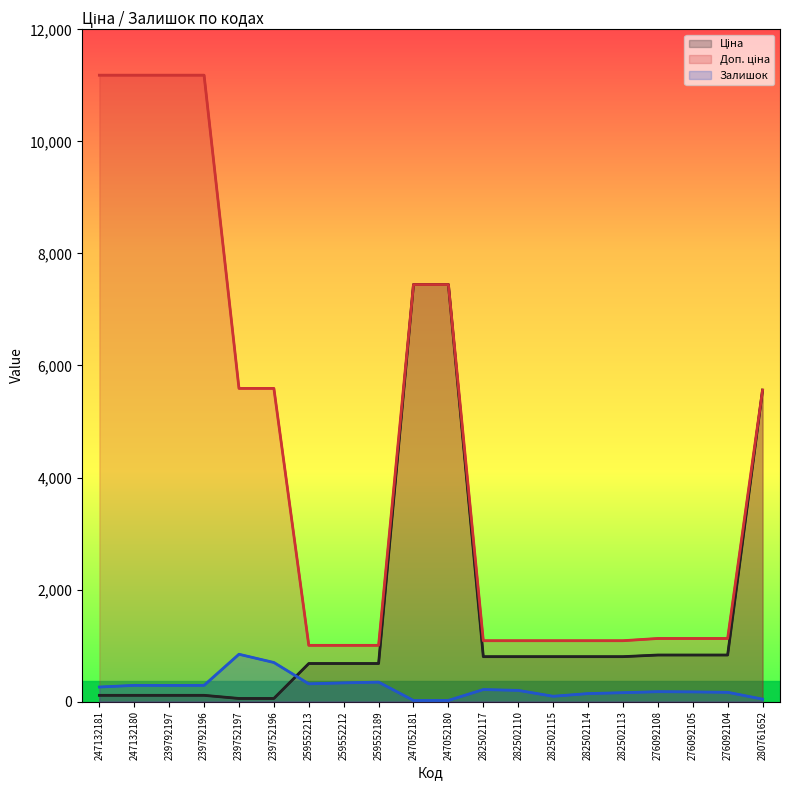

Which has a higher value, 259552189 or 259552213?

259552189